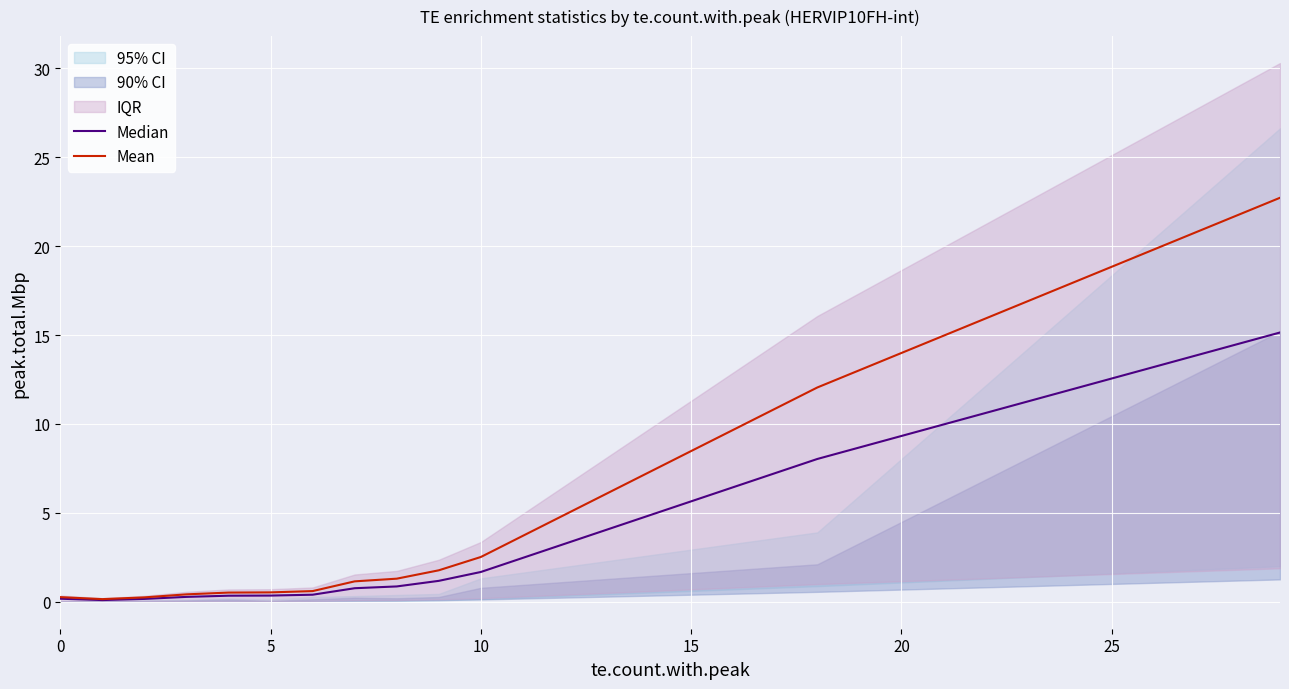

In Median, how many points are lower than both neighbors (excluding endpoints)?

1